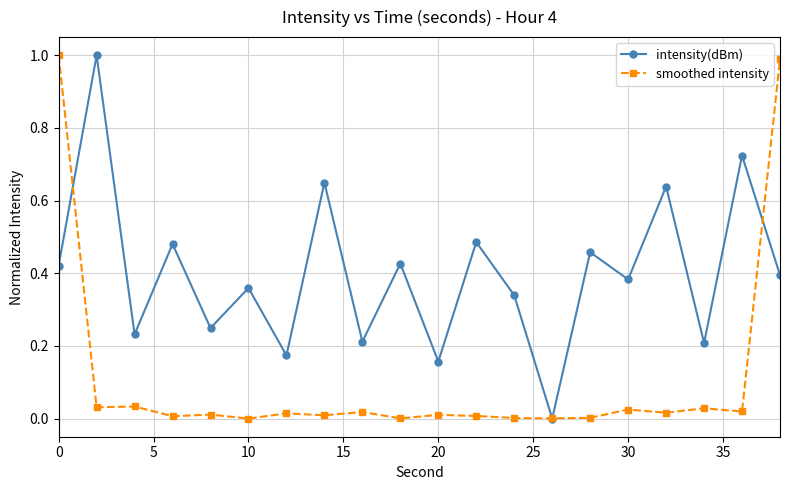

Is this an area chart (filled region under the line)?

No